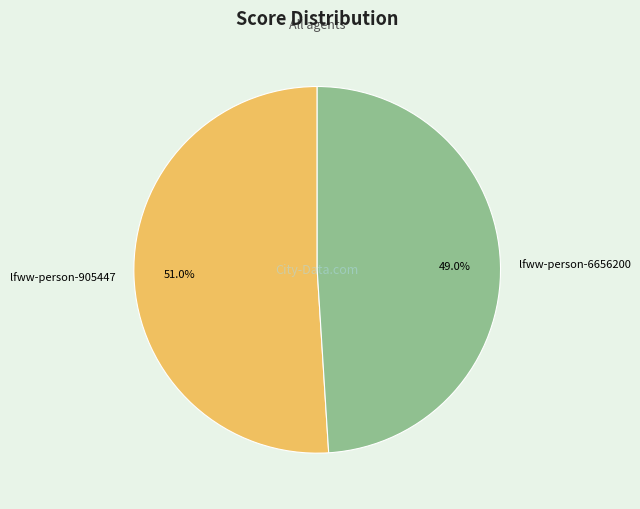

Which slice is the smallest?

lfww-person-6656200